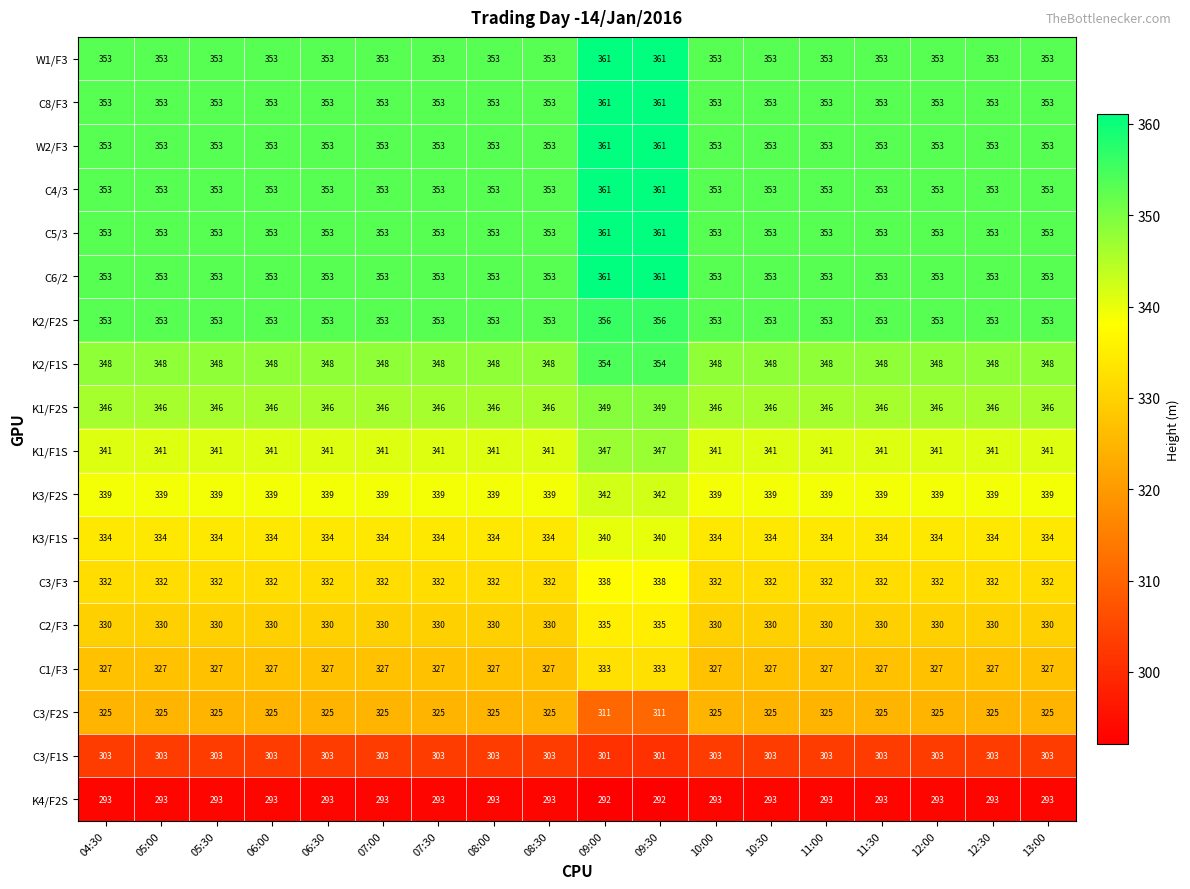

What is the sum of the K3/F1S values at 06:00 and 06:30?

668